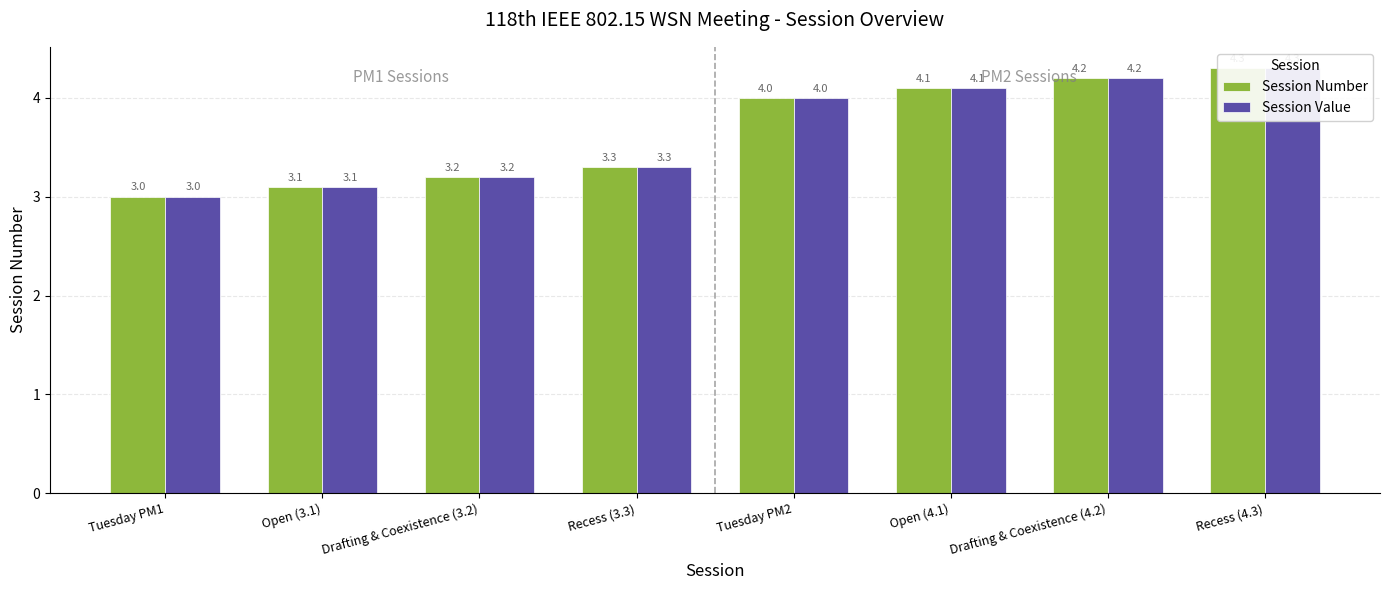

How many bars are there in total?

16